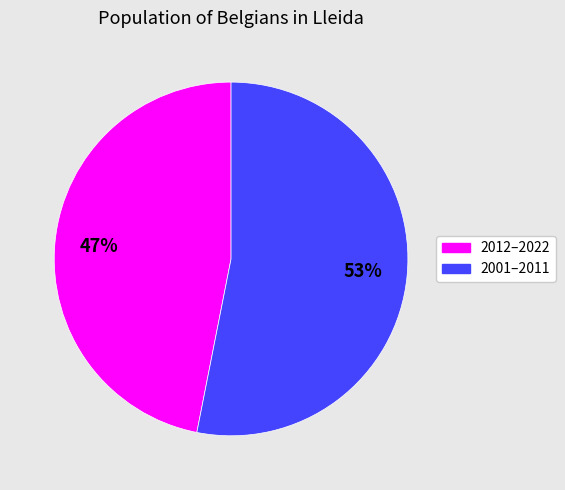

Combined, do 2012–2022 and 2001–2011 account for over 50%?

Yes